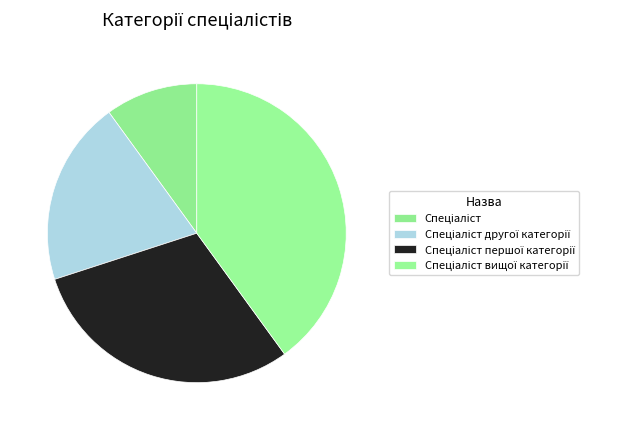

Is there a majority slice in this chart?

No